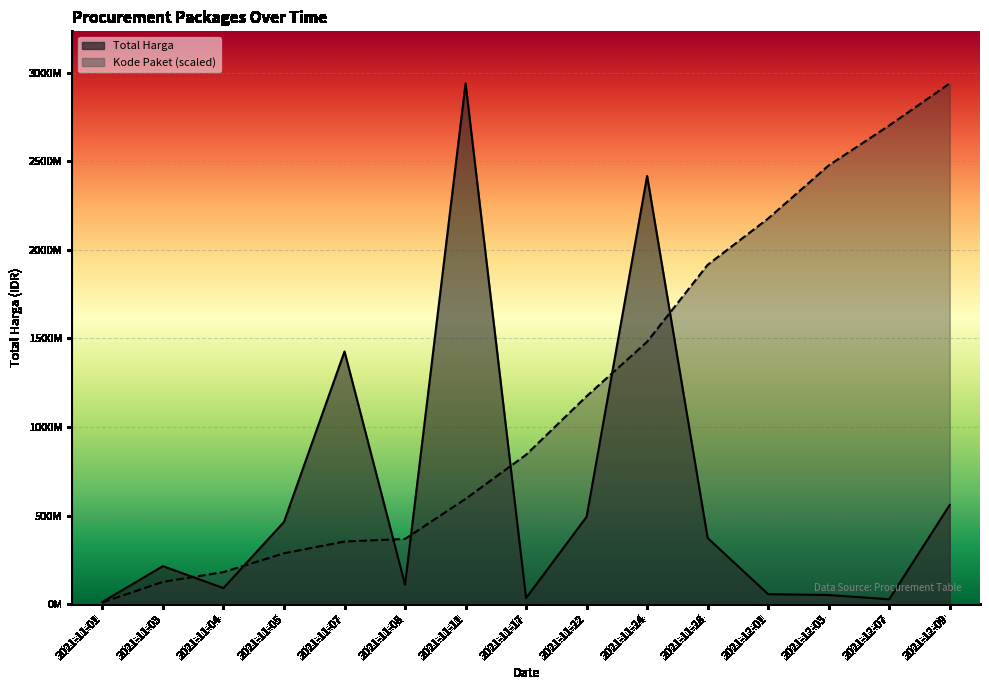

What is the difference between the highest and lowest values at 2021-11-24?

935496878.8